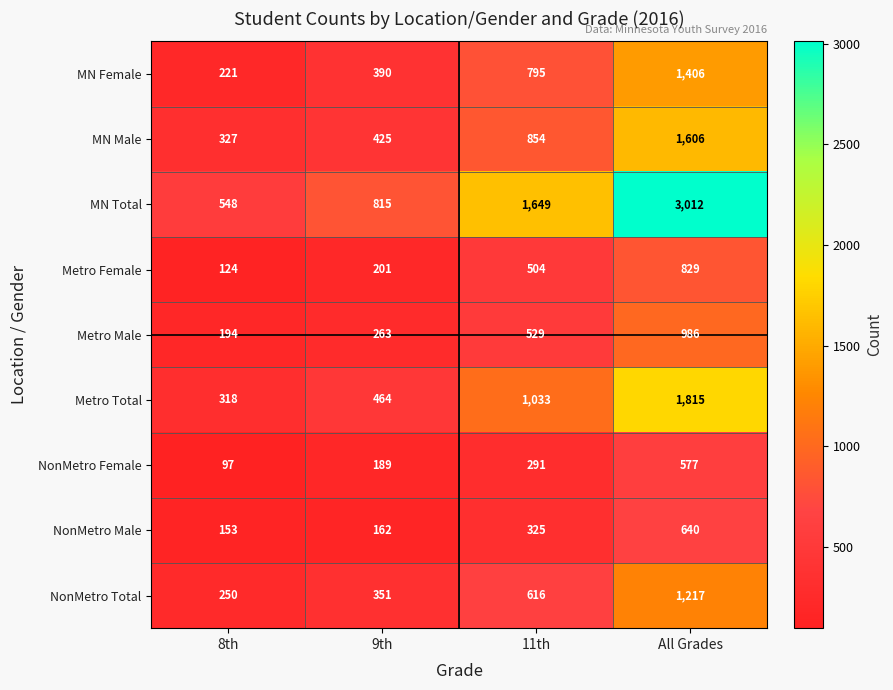

Where is NonMetro Total nearest to the value 733?

11th